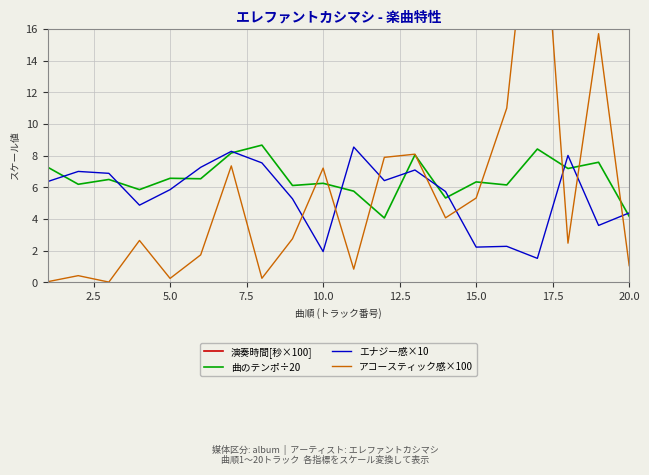

What is the maximum value for 曲のテンポ÷20?

8.7